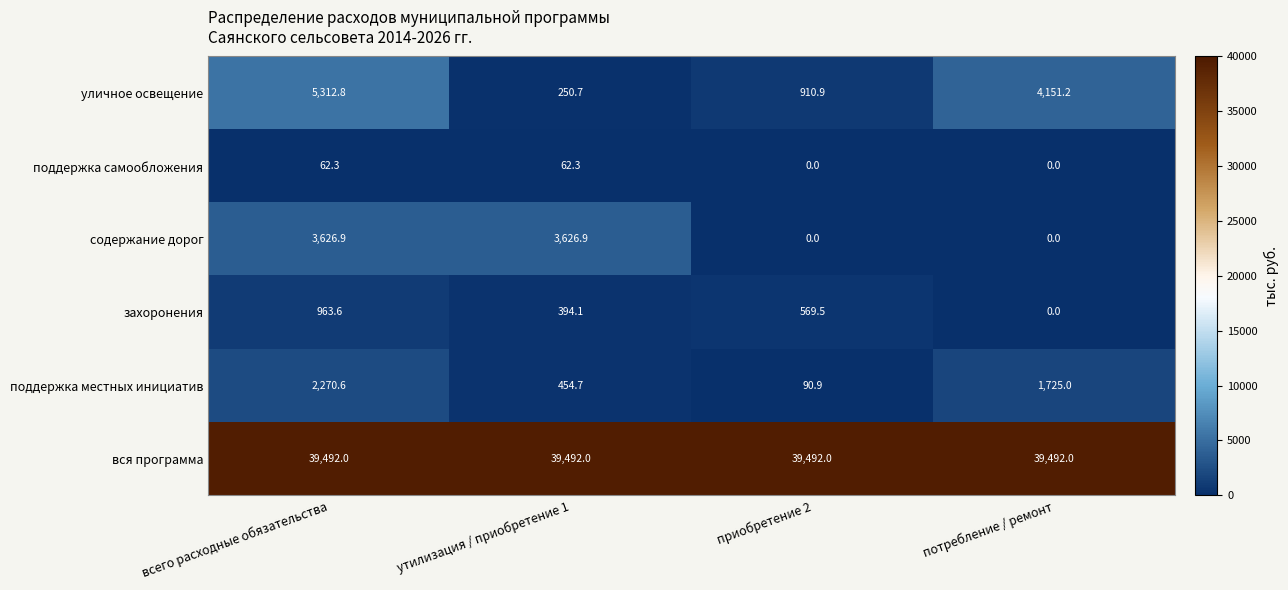

Is it true that уличное освещение equals 2768.2 at всего расходные обязательства?

False